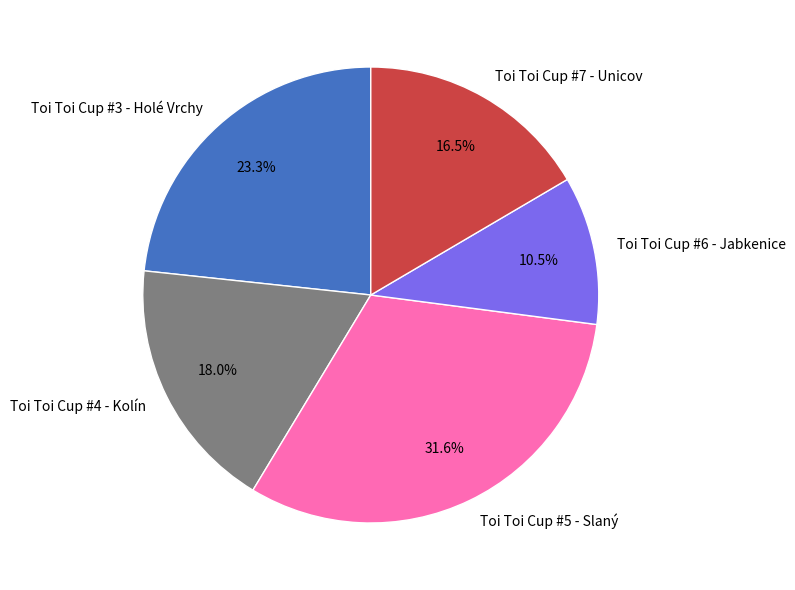

To the nearest percent, what is the difference between the largest and smallest slice percentages?

21%